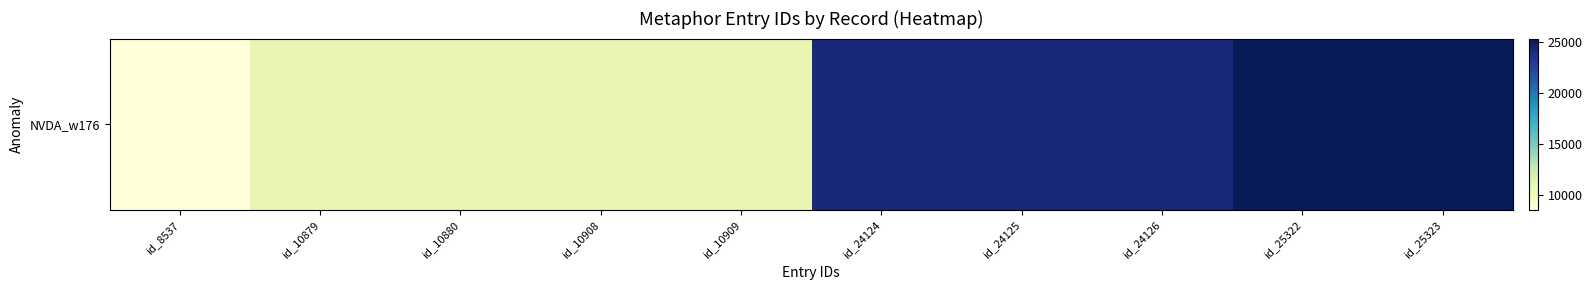

The value at id_8537 is 13809. True or false?

False